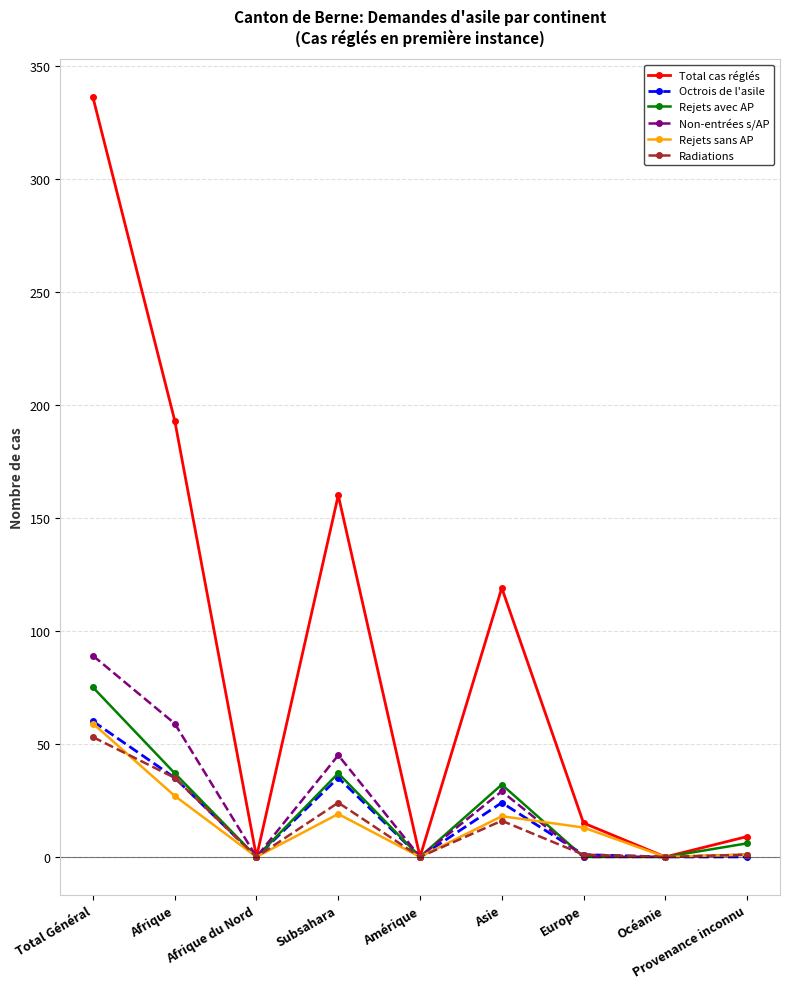

What is the value of the Non-entrées s/AP point at the 2nd from the left?

59